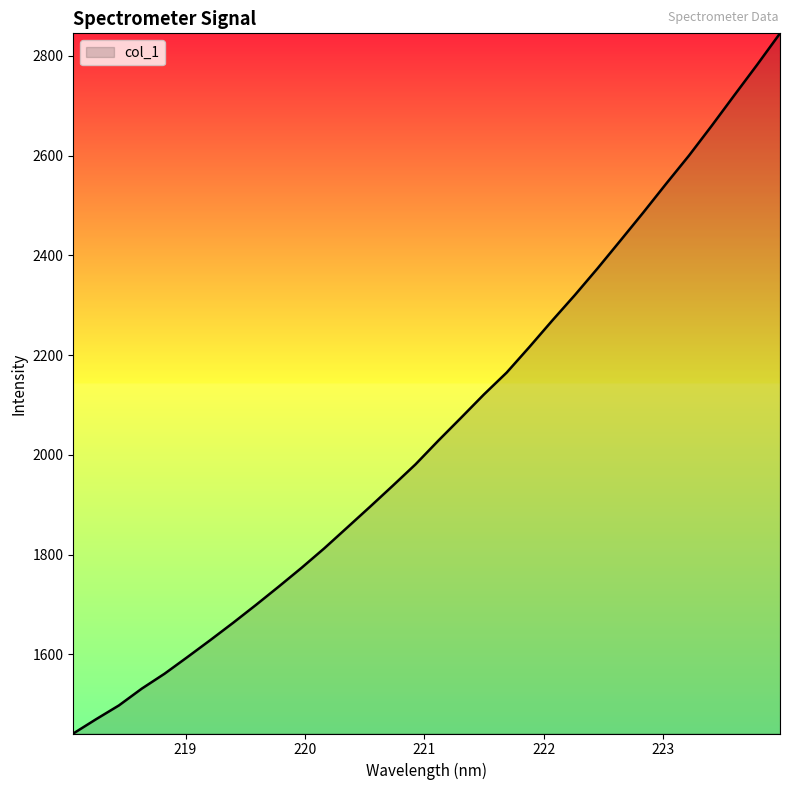

Reading right to left, what are all the values shown in this chart?

2845.4	2782.7	2721.6	2660.0	2600.1	2543.8	2486.3	2430.3	2374.6	2320.9	2269.4	2216.5	2165.1	2121.1	2074.5	2028.5	1981.0	1938.1	1895.8	1854.1	1812.7	1773.4	1735.8	1699.0	1663.2	1628.5	1594.6	1561.3	1531.3	1497.7	1470.0	1441.3